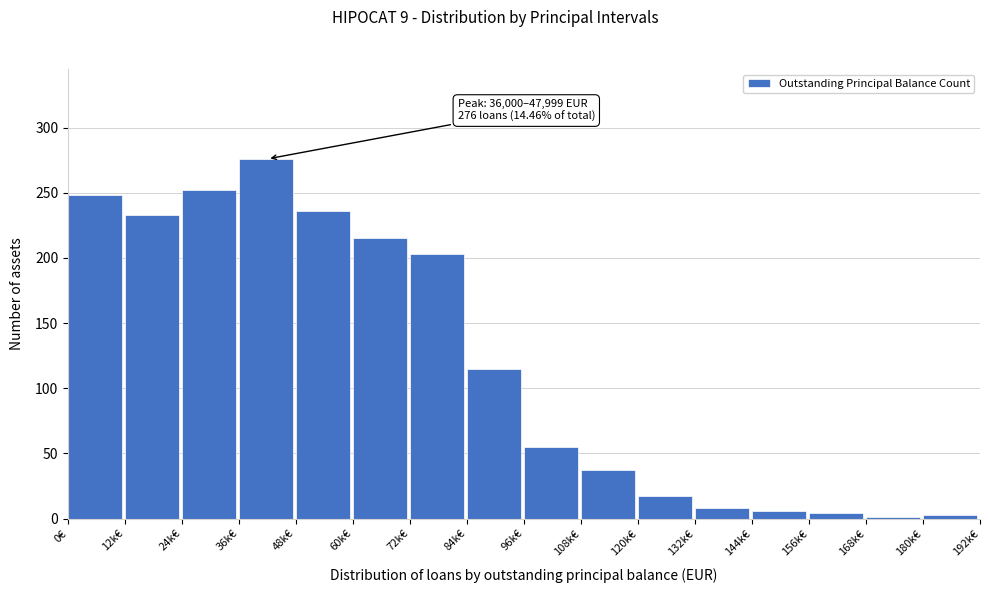

What is the maximum value shown in the chart?

276